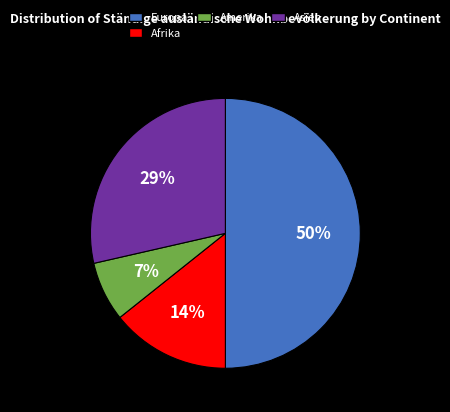

To the nearest percent, what is the average slice percentage?

25%